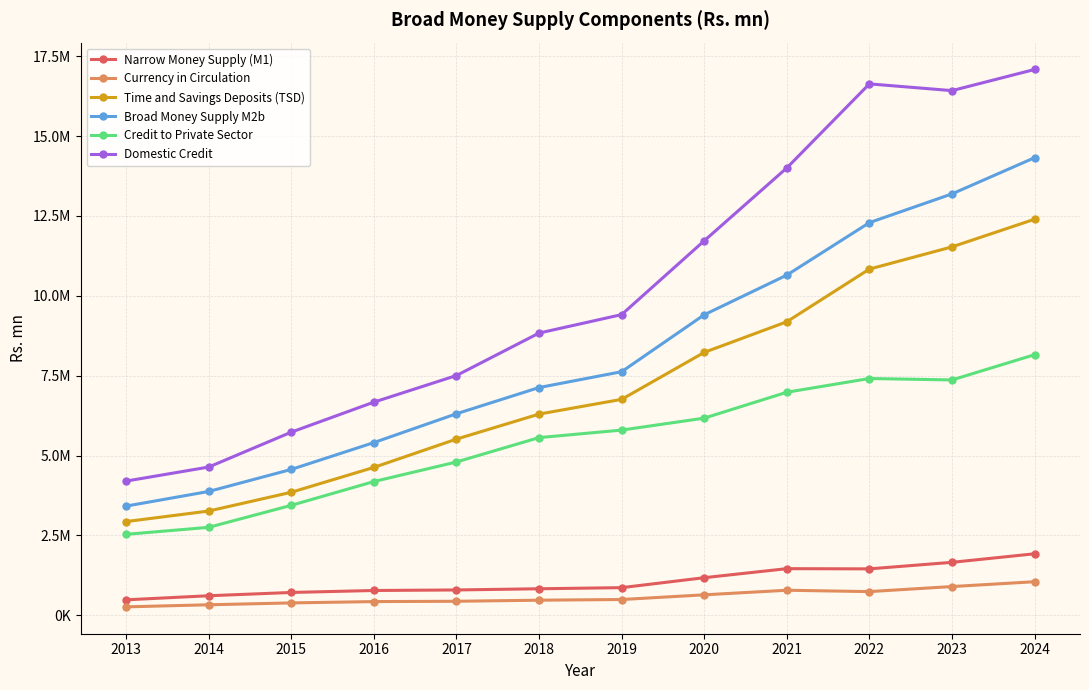

What is the average value of the Domestic Credit series?

10237748